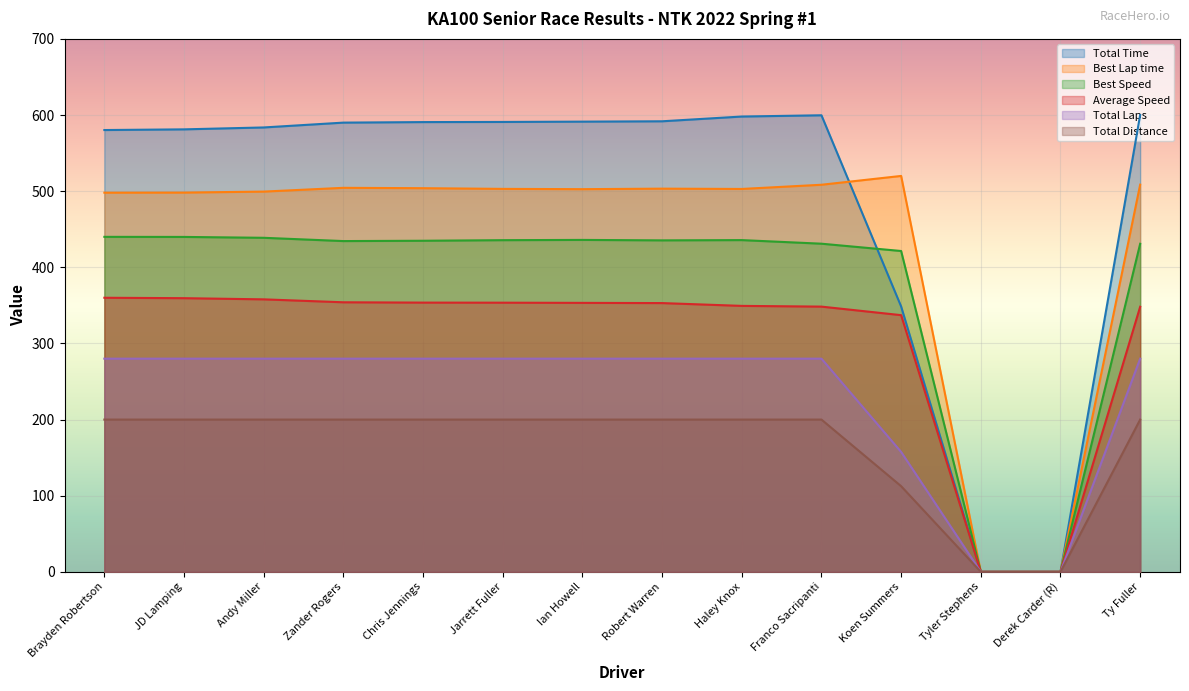

True or false: Best Lap time and Total Distance intersect in this chart.

False